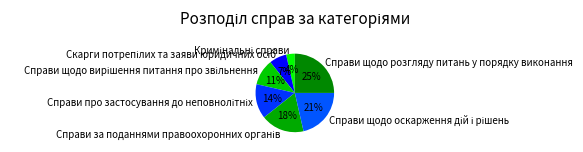

Which category has the biggest portion of the pie?

Справи щодо розгляду питань у порядку виконання